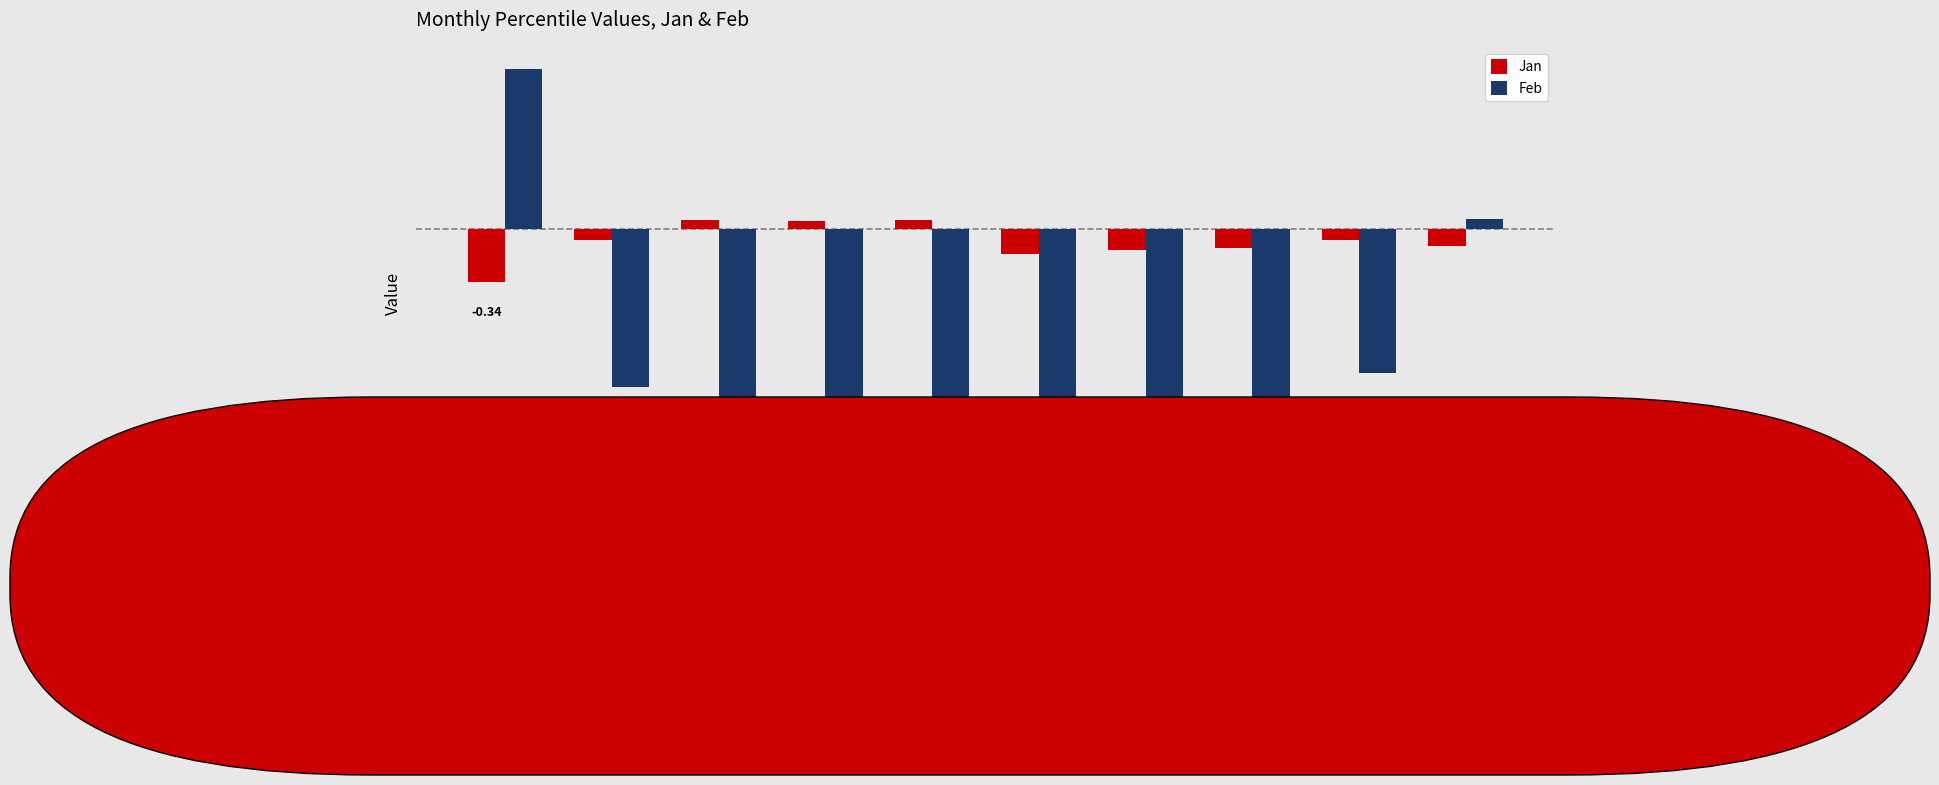

At how many categories does at least one series exceed 0?

5